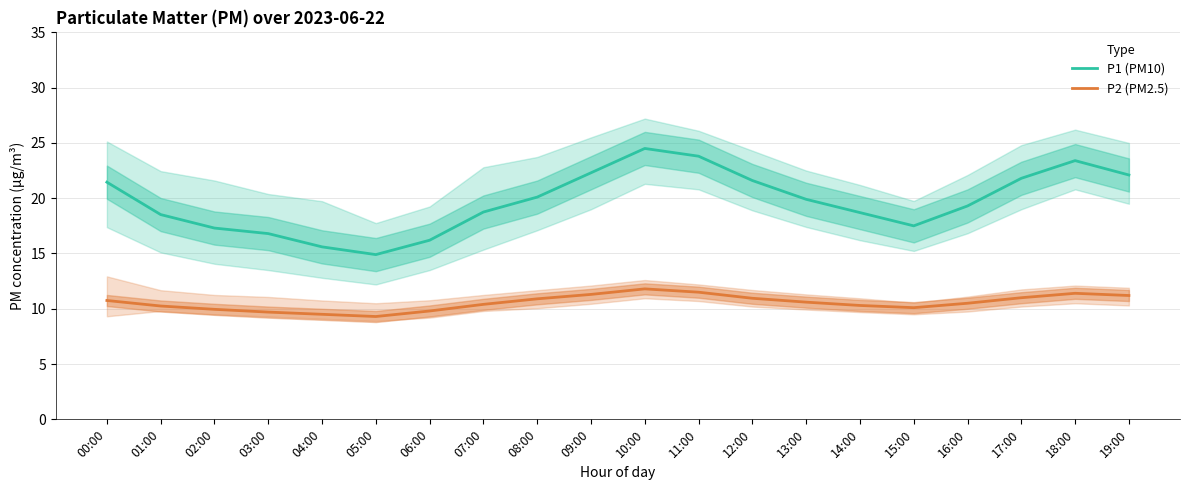

Reading left to right, list all the values displayed in this chart.

P1 (PM10): 21.4	18.5	17.3	16.8	15.6	14.9	16.2	18.8	20.1	22.3	24.5	23.8	21.6	19.9	18.7	17.5	19.3	21.8	23.4	22.1
P2 (PM2.5): 10.8	10.2	9.9	9.7	9.5	9.3	9.8	10.4	10.9	11.3	11.8	11.5	10.9	10.6	10.3	10.1	10.5	11.0	11.4	11.2